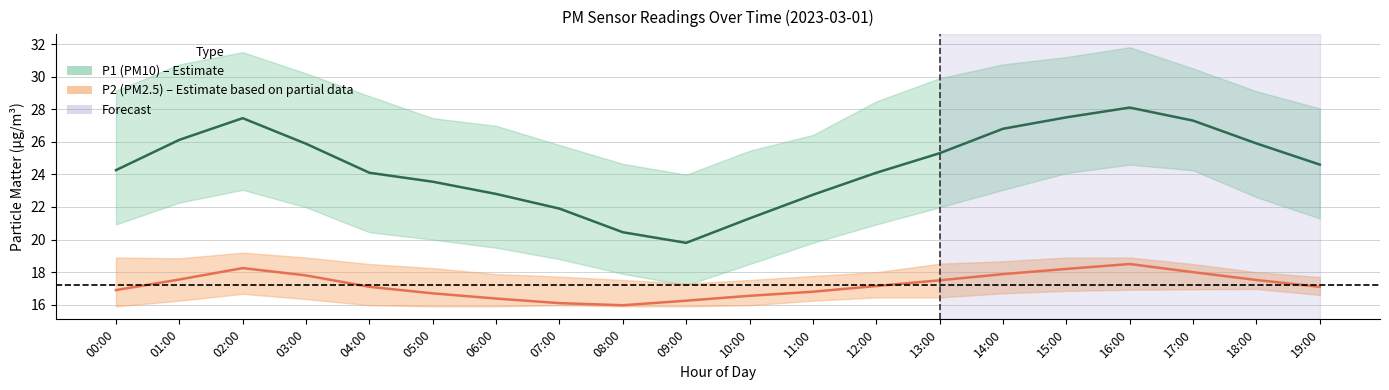

List the labels in order of P2_lower value, largest first.

18:00, 17:00, 16:00, 15:00, 14:00, 02:00, 19:00, 12:00, 13:00, 03:00, 01:00, 11:00, 04:00, 07:00, 10:00, 00:00, 05:00, 06:00, 08:00, 09:00